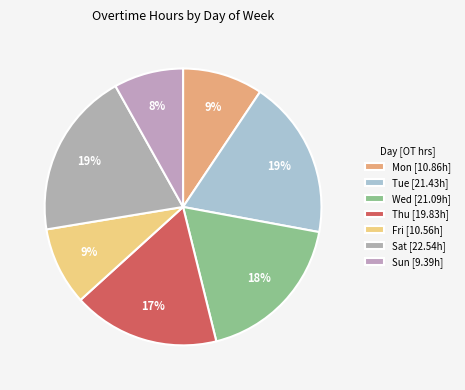

Count the number of slices in the pie.

7